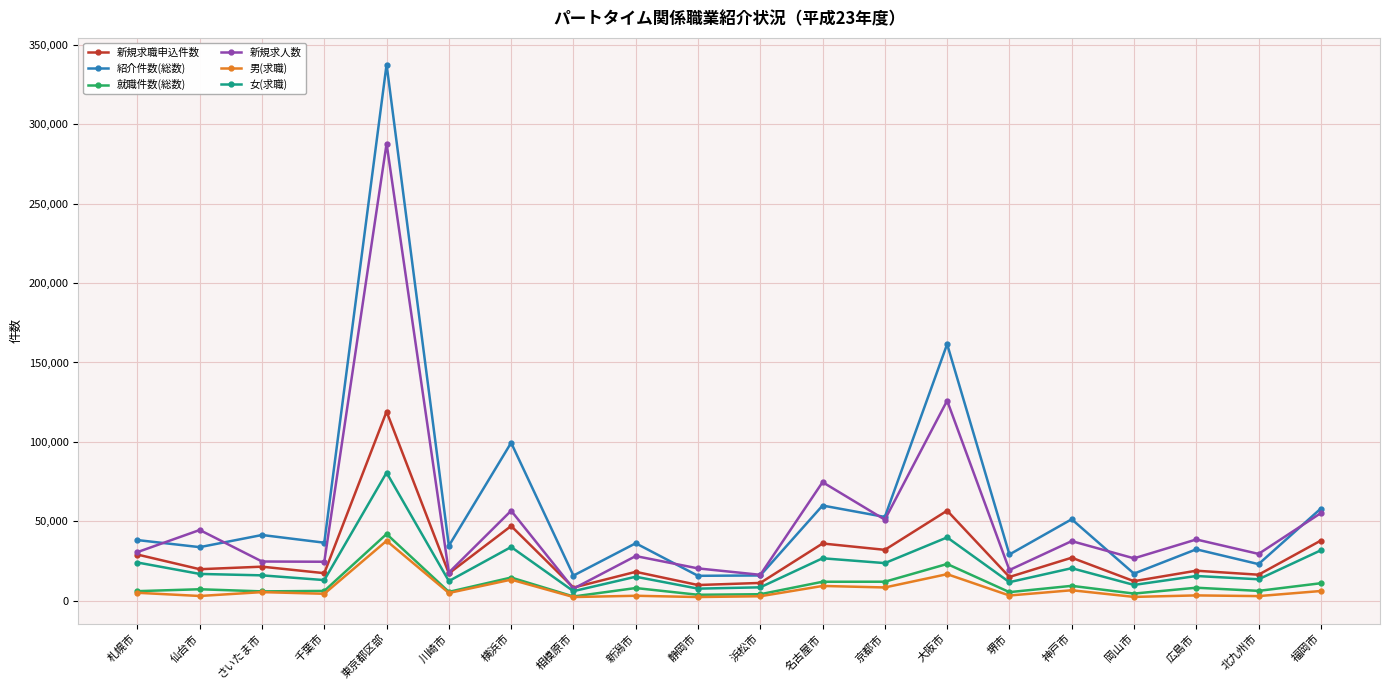

At which label is 新規求職申込件数 closest to 63643?

大阪市